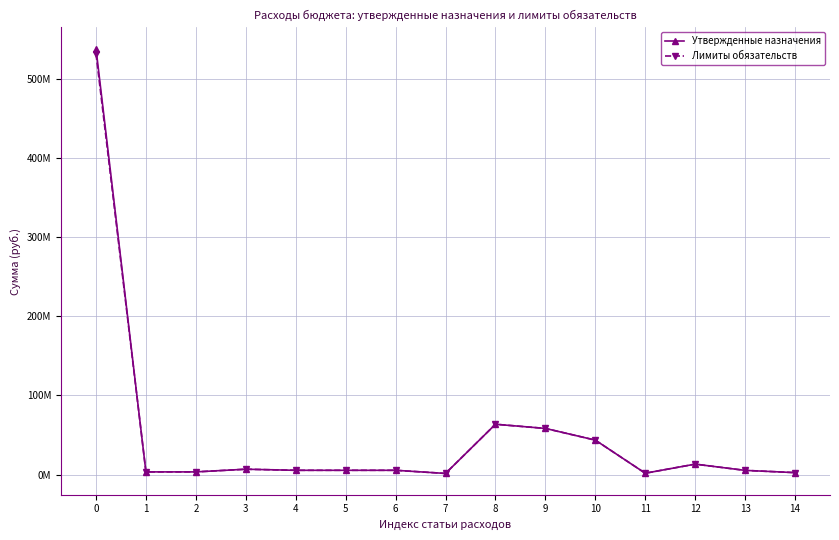

Reading left to right, list all the values displayed in this chart.

Утвержденные назначения: 538569737.5	3330100.0	3330100.0	6717989.9	5342671.7	5342671.7	5342671.7	1375318.2	63584200.0	58310800.0	43514000.0	1655500.0	13141300.0	5240400.0	2412900.0
Лимиты обязательств: 532181656.7	3330100.0	3330100.0	6717989.9	5342671.7	5342671.7	5342671.7	1375318.2	63584200.0	58310800.0	43514000.0	1655500.0	13141300.0	5240400.0	2412900.0